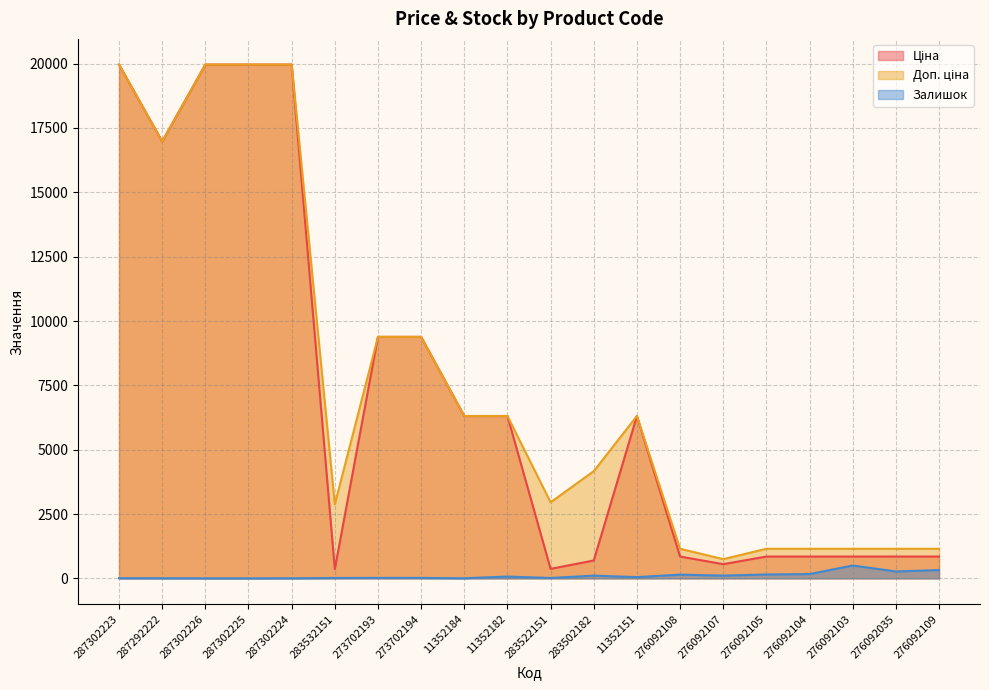

Does the chart display data point markers on the line(s)?

No